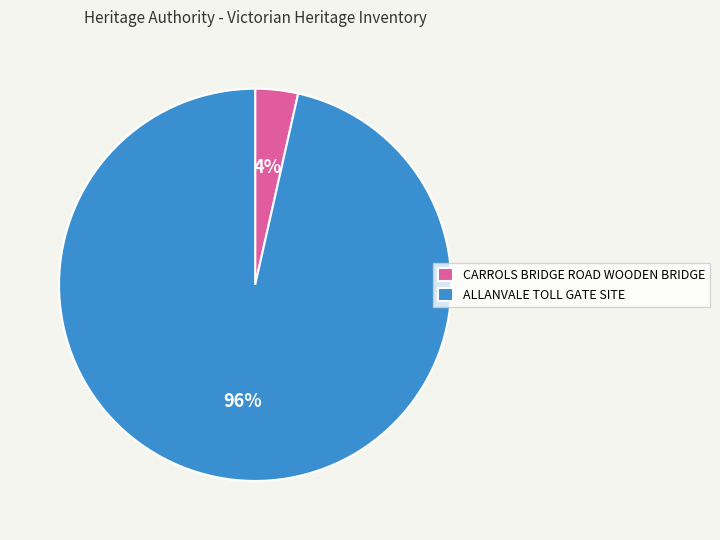

Rank the categories by value from highest to lowest.

ALLANVALE TOLL GATE SITE, CARROLS BRIDGE ROAD WOODEN BRIDGE